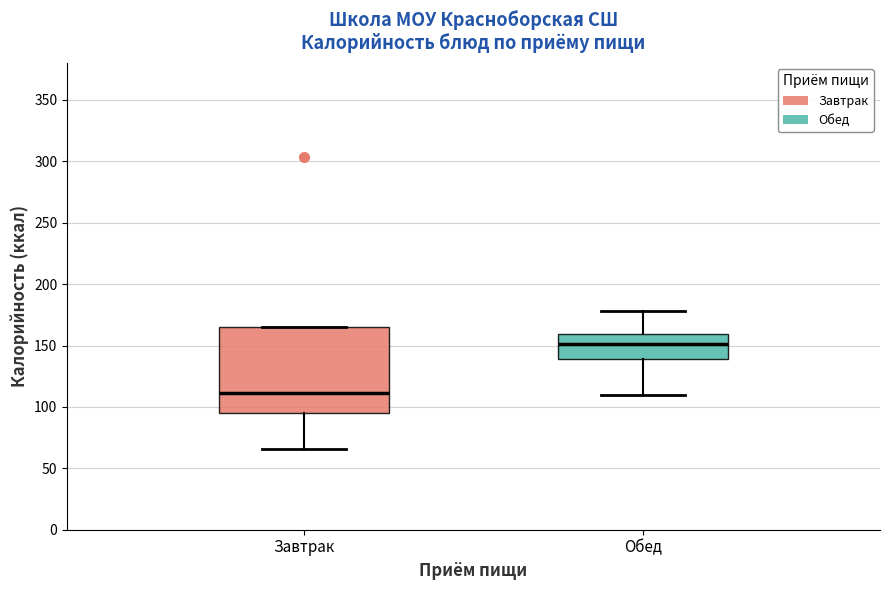

Reading left to right, read every box against the y-axis: the position of its median line, the range the box covers, and the ends of its whiskers. The values are not printed on the chart, so give them approximately, as read against the axis.

Завтрак: median 110, box 95 to 165, whiskers 65 to 165
Обед: median 150, box 140 to 160, whiskers 110 to 180